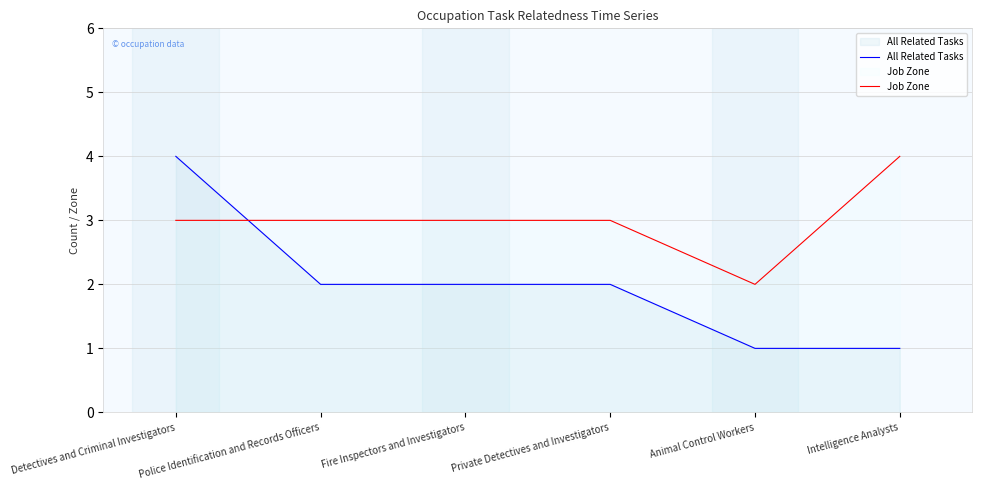

Rank the series by their maximum value, from highest to lowest.

All Related Tasks, Job Zone